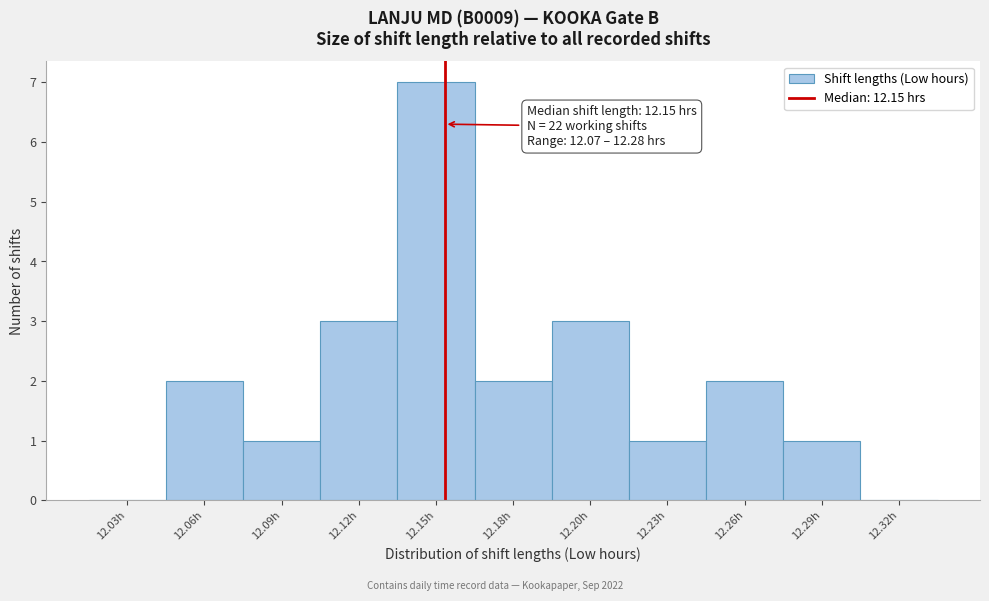

Reading left to right, list all the values displayed in this chart.

12.03h=0	12.06h=2	12.09h=1	12.12h=3	12.15h=7	12.18h=2	12.20h=3	12.23h=1	12.26h=2	12.29h=1	12.32h=0